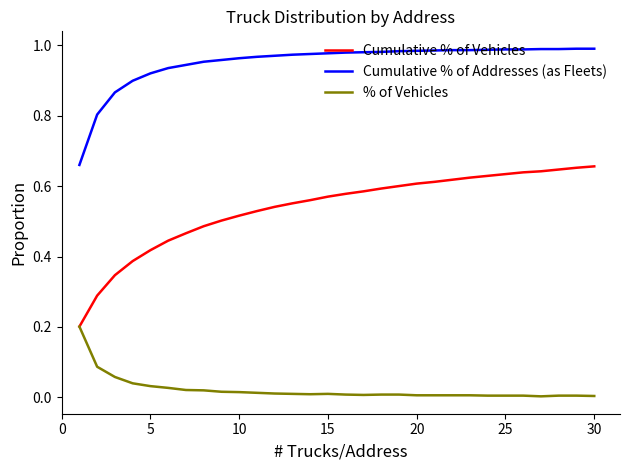

How many lines are shown in the chart?

3